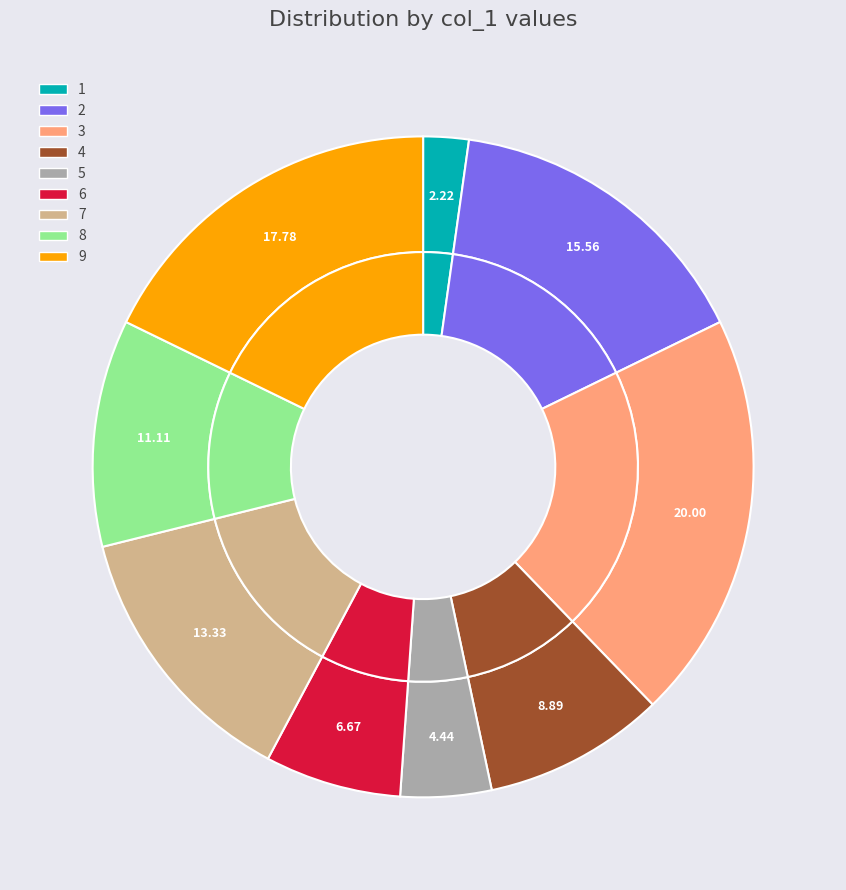

How many slices are in this pie chart?

9